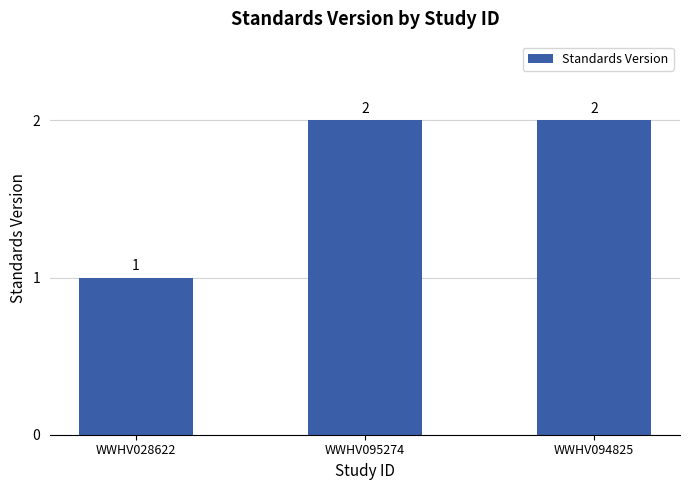

What is the ratio of the value at WWHV094825 to the value at WWHV028622?

2.0